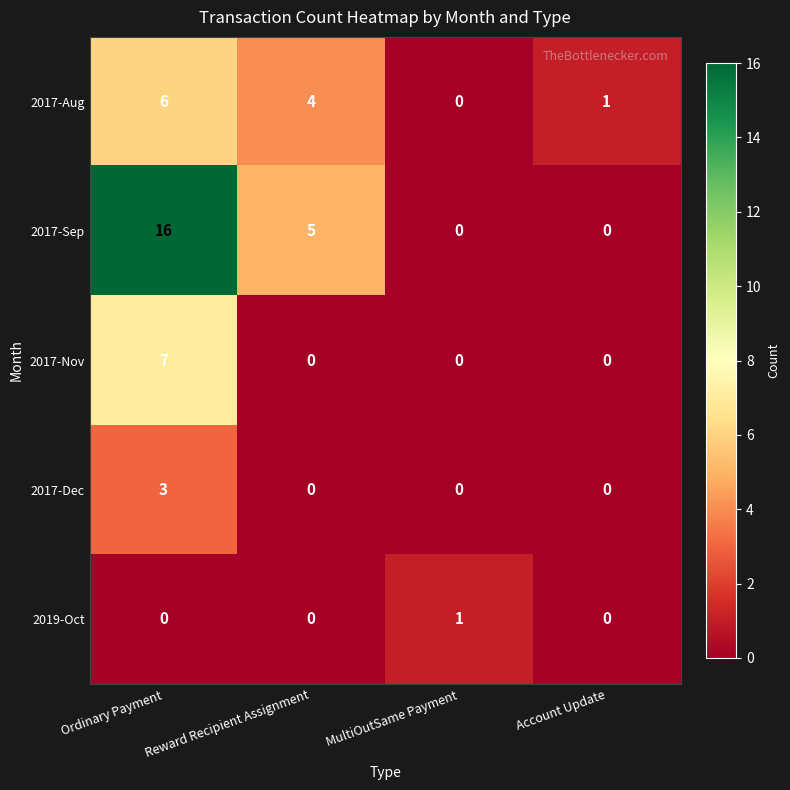

How many distinct data groups are displayed?

5